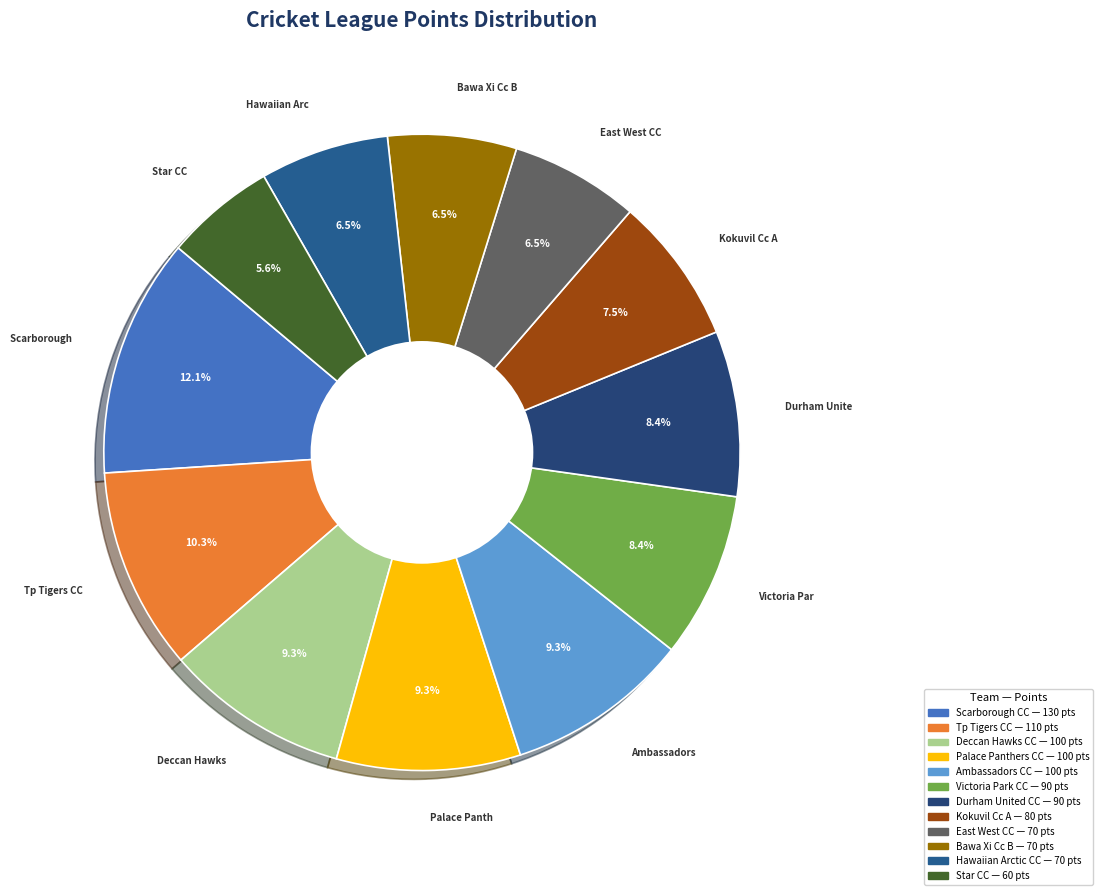

What percentage is the Deccan Hawks CC slice, to the nearest percent?

9%